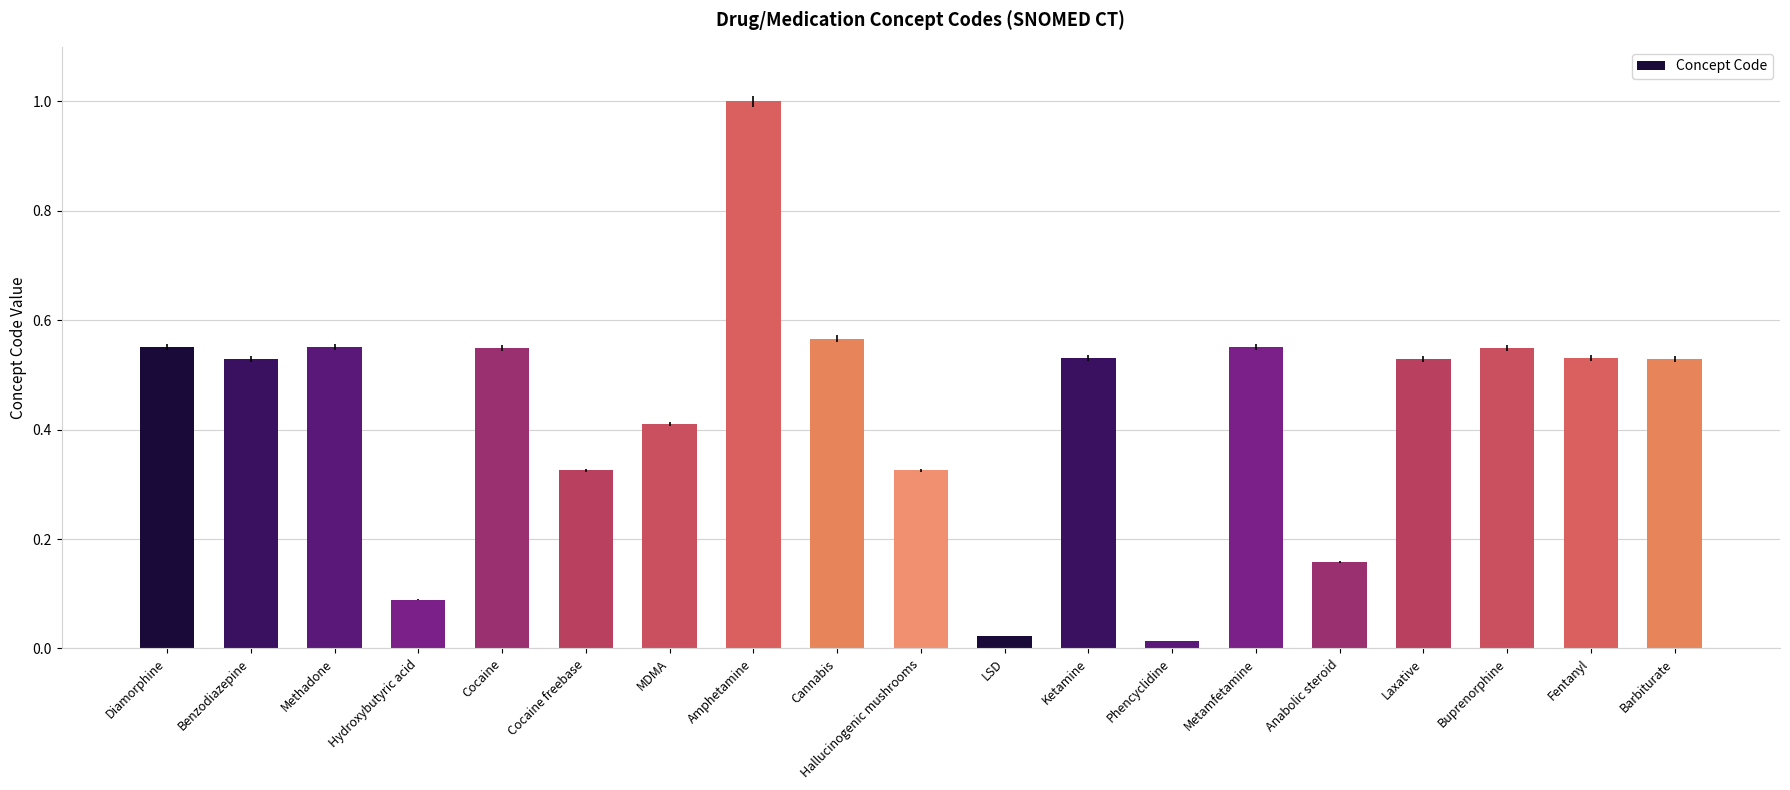

What is the difference between the maximum and minimum values?

1.0